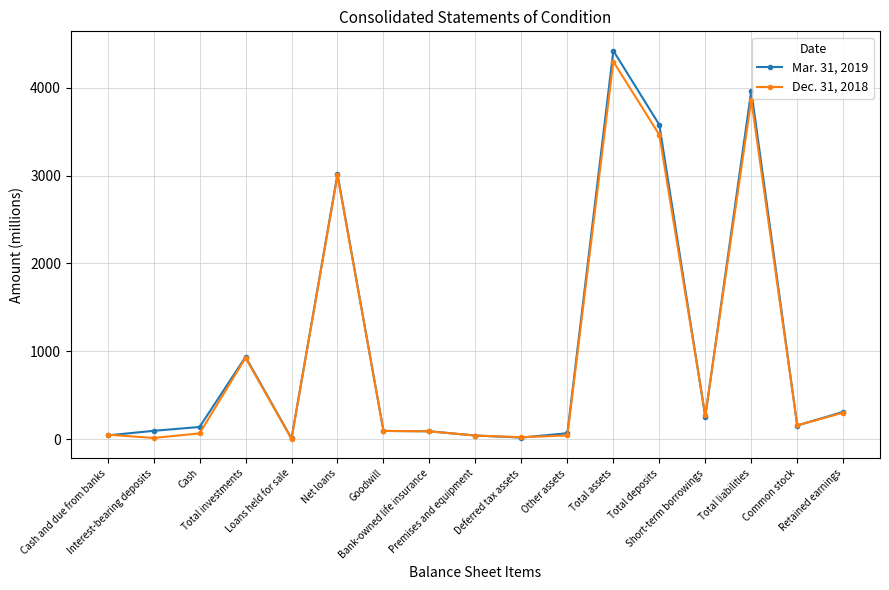

What is the greatest value displayed?

4421.2